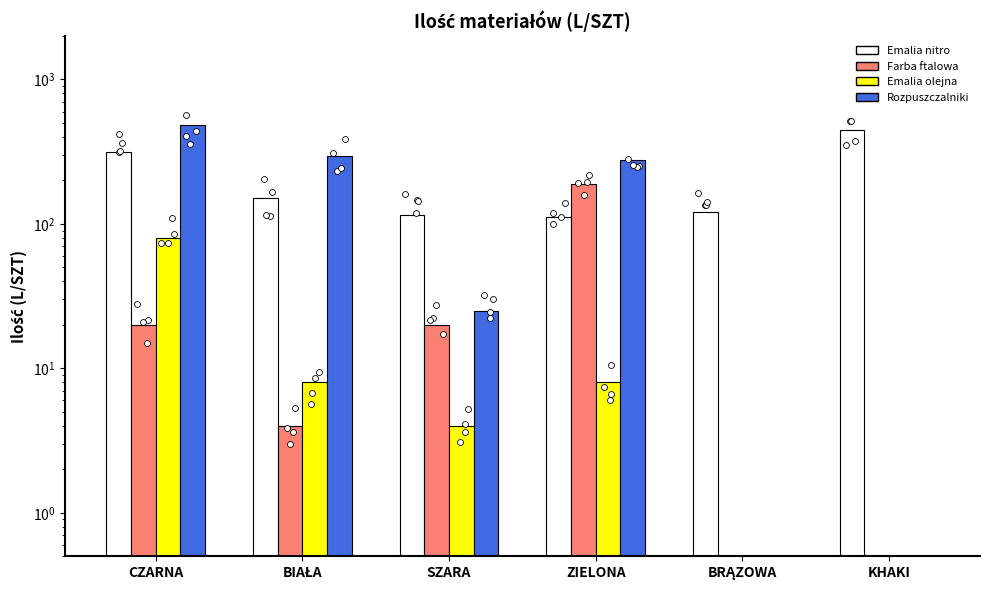

Which series reaches the minimum Y coordinate?

Farba ftalowa